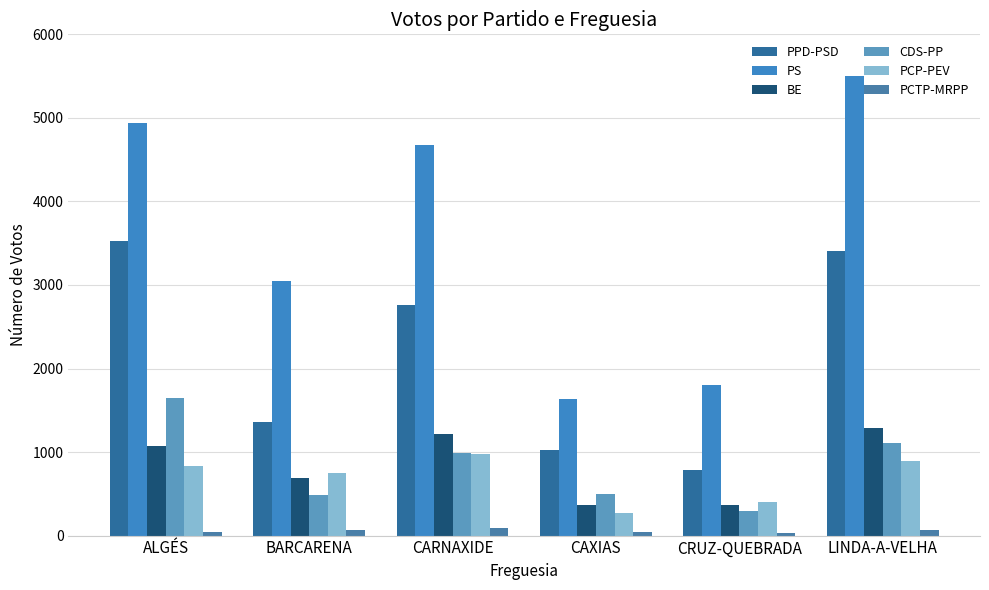

Which series changed the most between ALGÉS and LINDA-A-VELHA?

PS